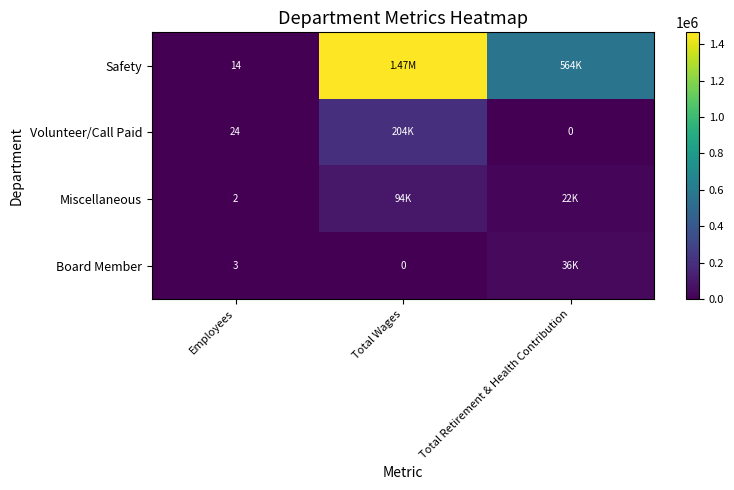

What is the spread (max minus min) of values at Employees?

22